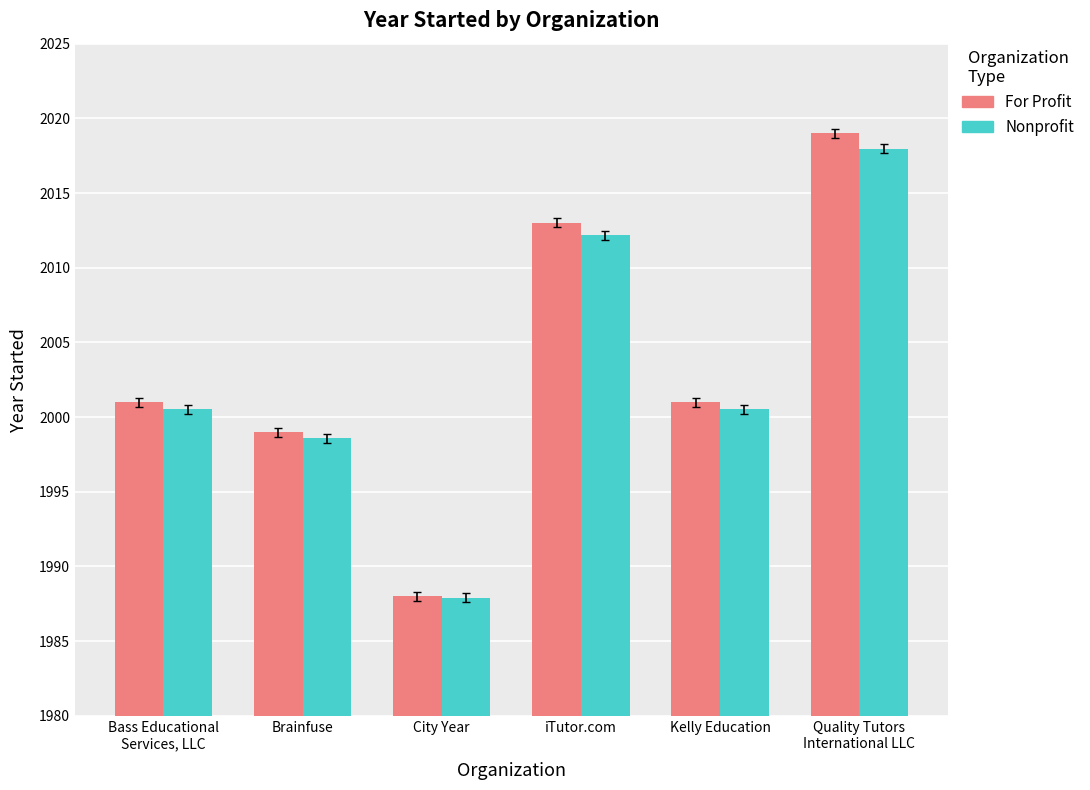

Rank the series by their average value, from highest to lowest.

For Profit, Nonprofit